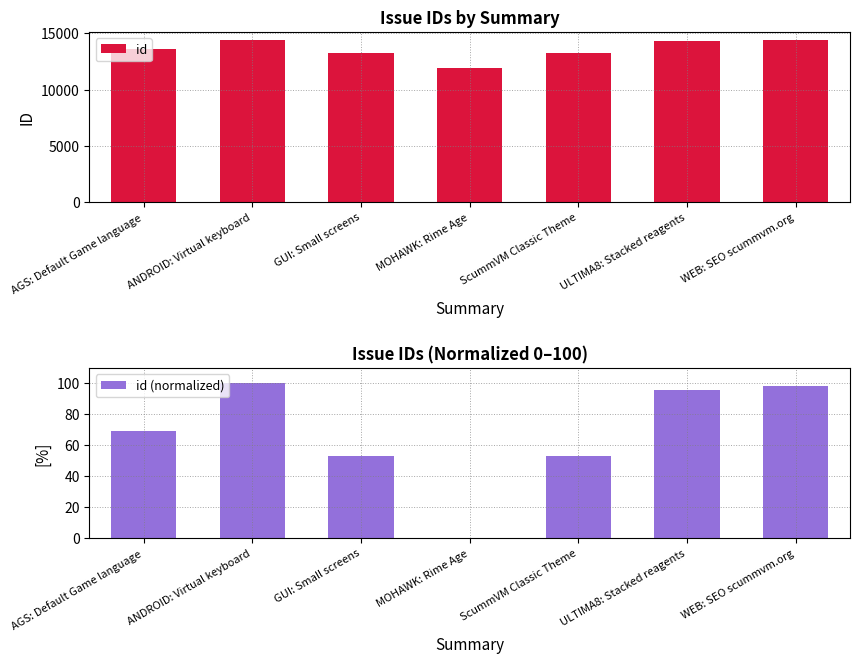

At which label is id closest to 13167?

ScummVM Classic Theme